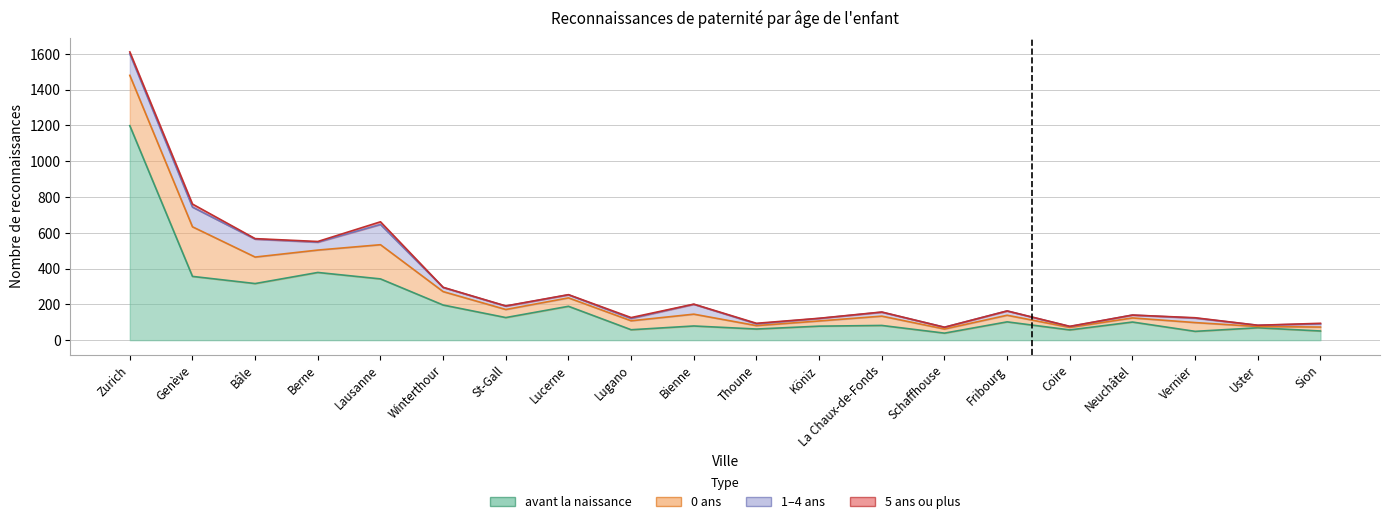

What is the difference between the maximum and minimum values in the 5 ans ou plus series?

17